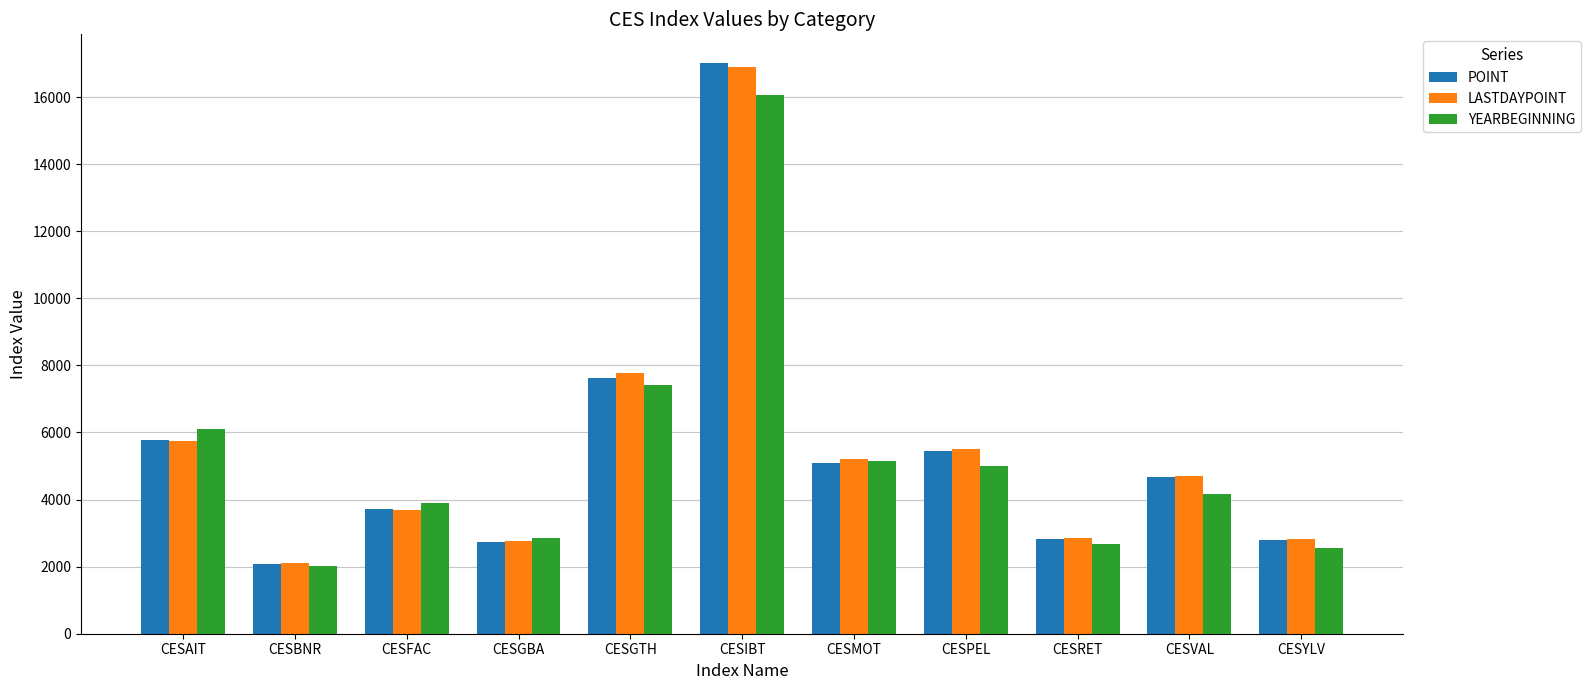

What is the lowest value of the POINT series?

2078.9